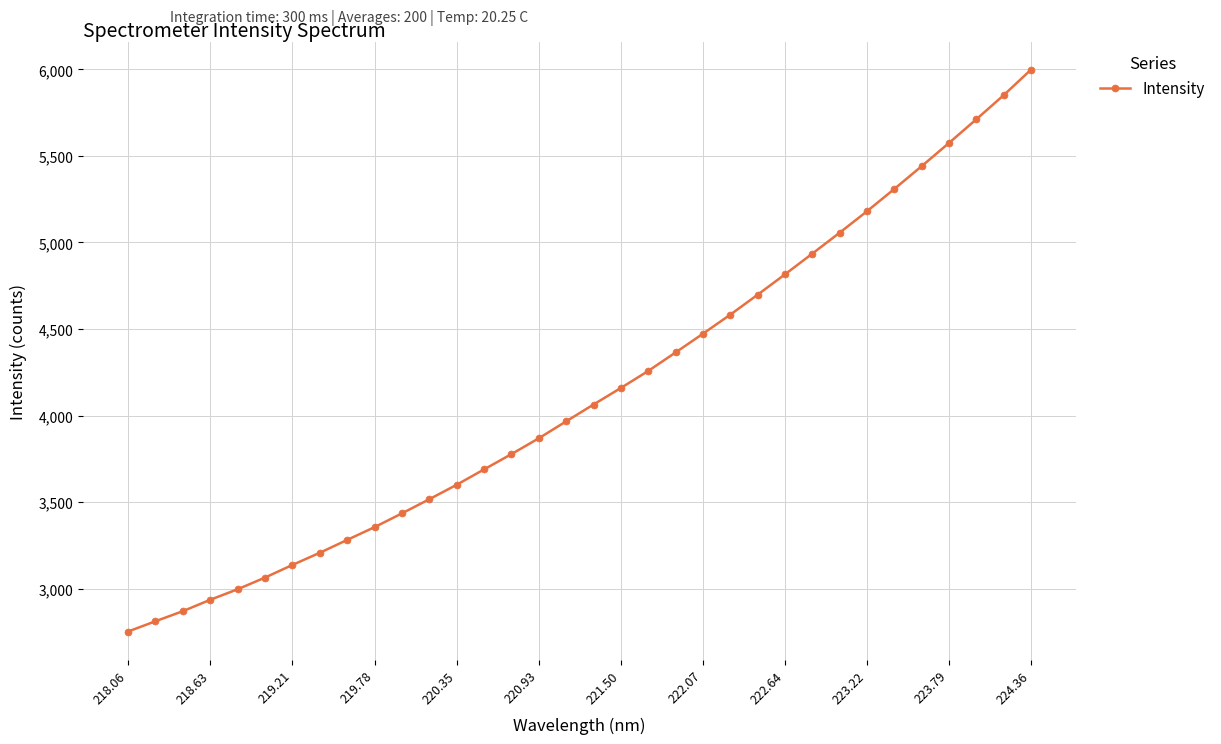

What is the value of the 30th point from the left?

5440.9